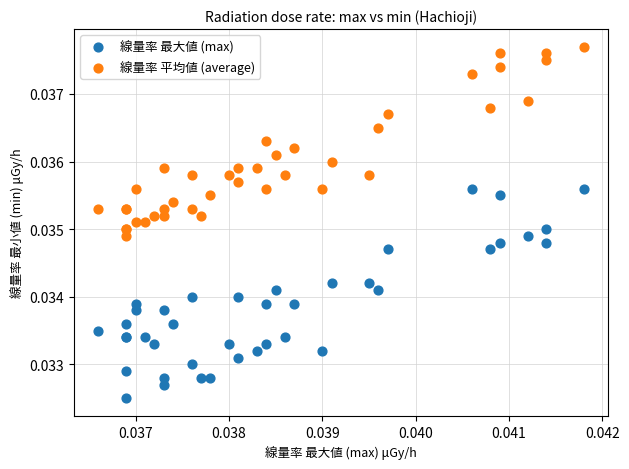

Which series contains the lowest Y value?

線量率 最大値 (max)